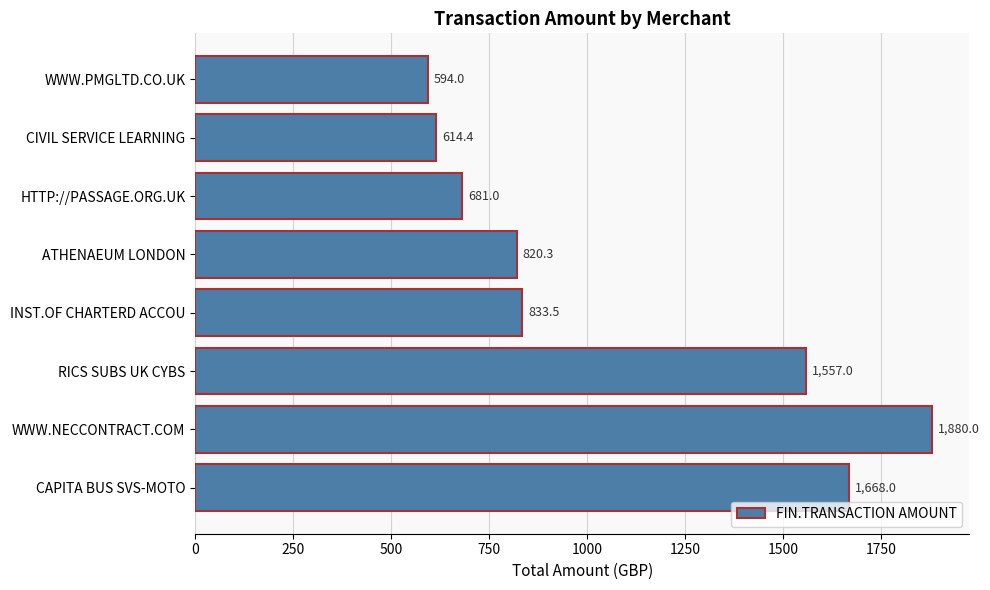

What is the average value?

1081.0